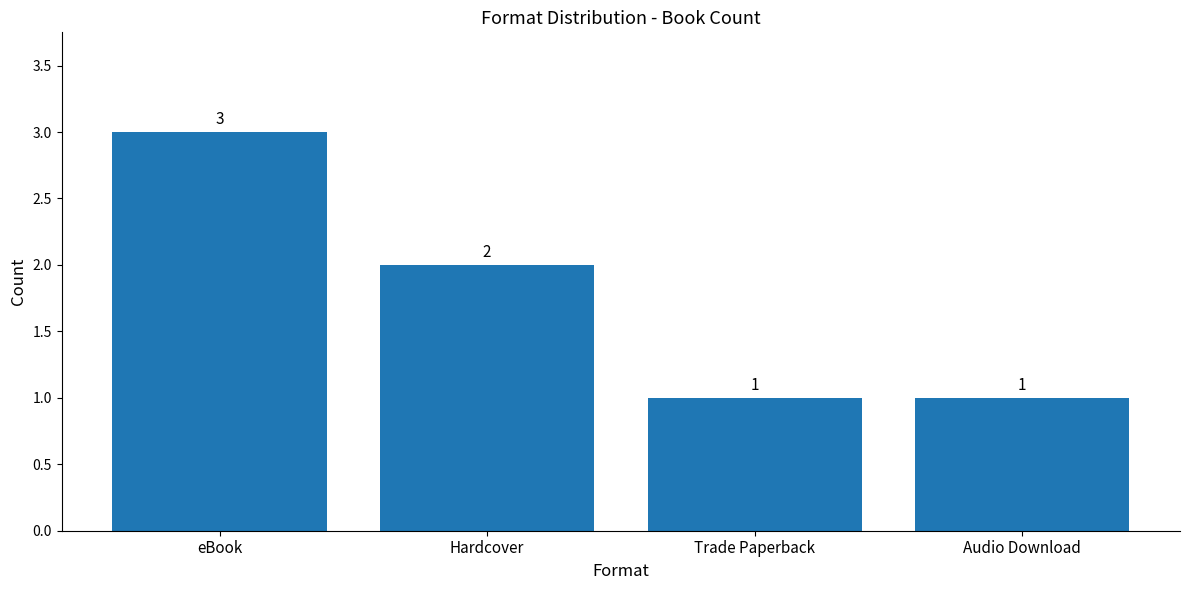

What is the change in value from eBook to Audio Download?

-2